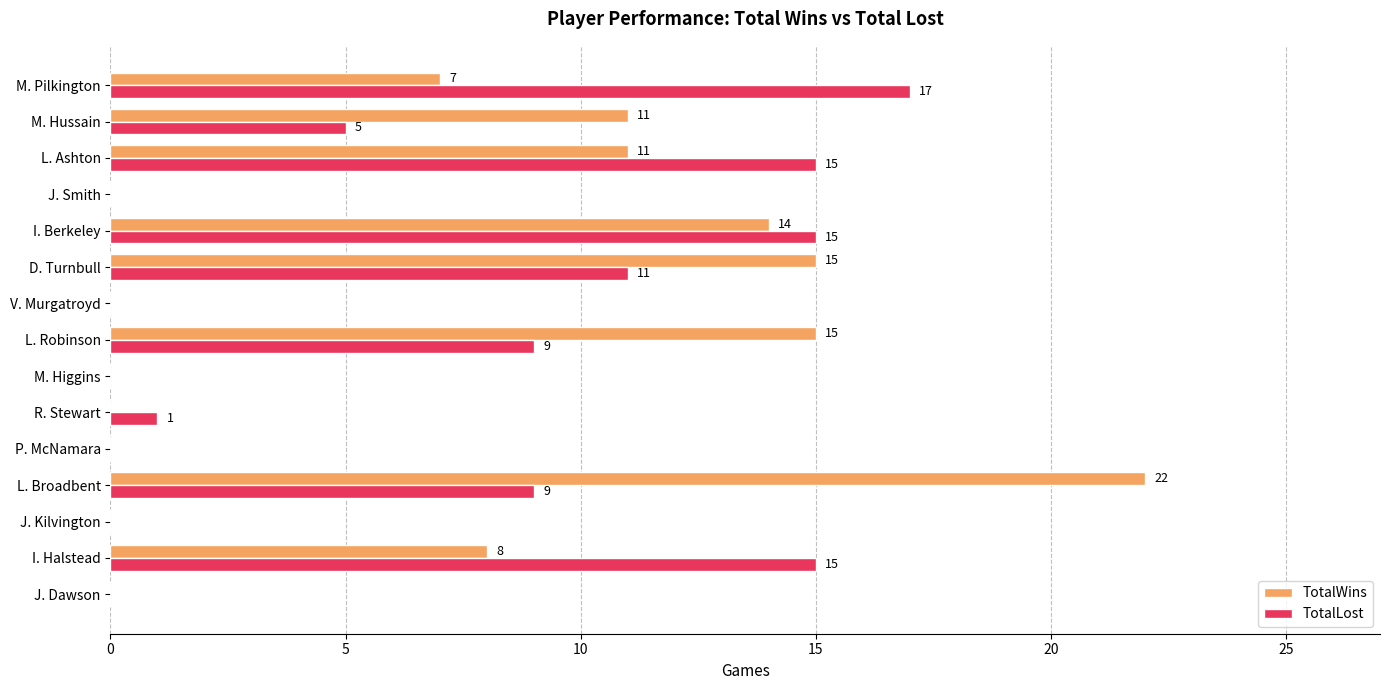

Is the value of TotalWins at D. Turnbull greater than the value of TotalLost at J. Kilvington?

Yes